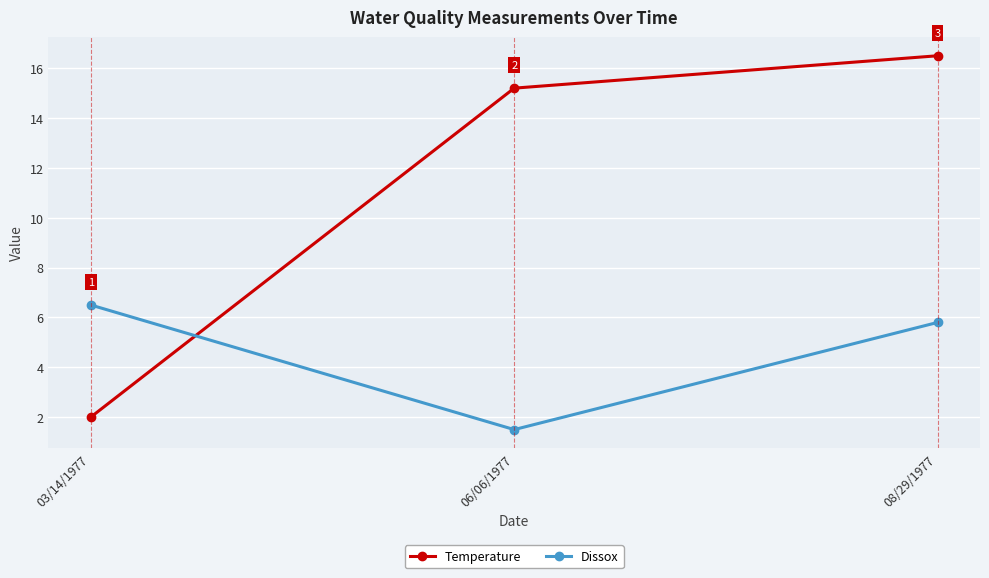

How many data points in Temperature are above 15?

2